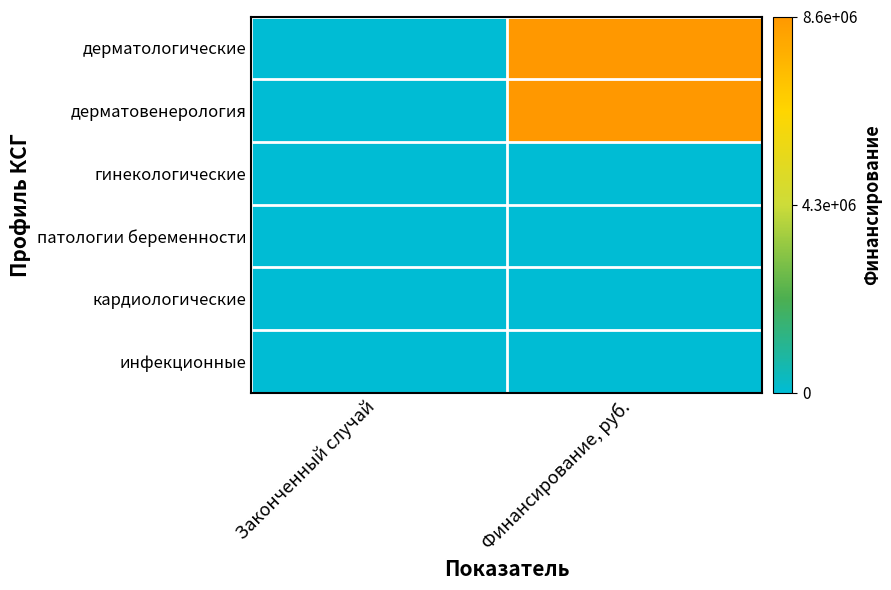

Which series changed the most between Законченный случай and Финансирование, руб.?

дерматологические